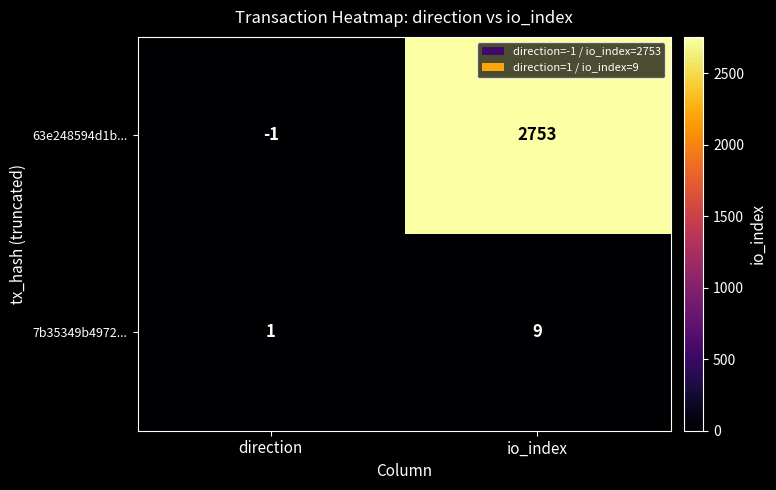

What is the minimum value shown in the chart?

-1